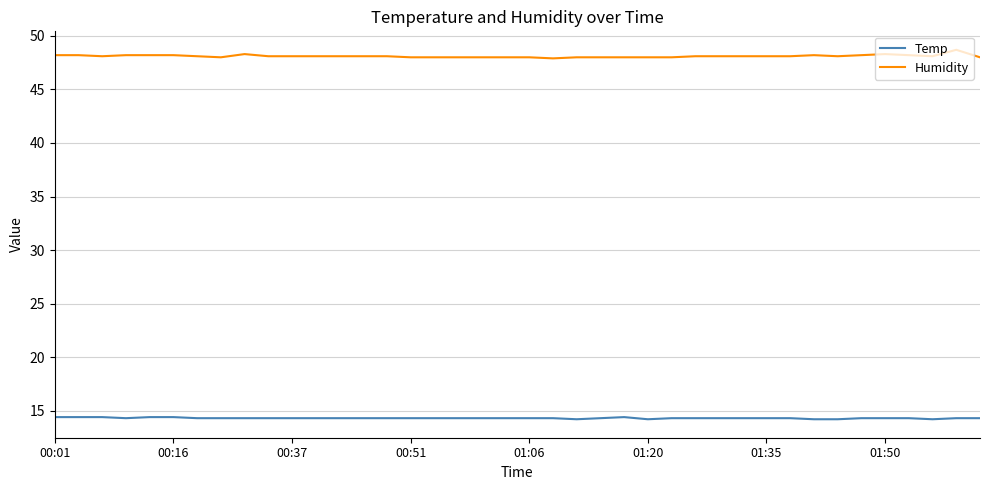

Rank the series by their maximum value, from highest to lowest.

Humidity, Temp